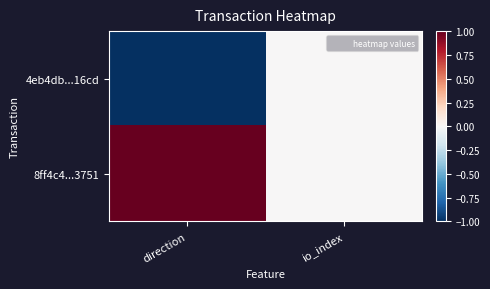

Which category has the highest value across all series?

direction